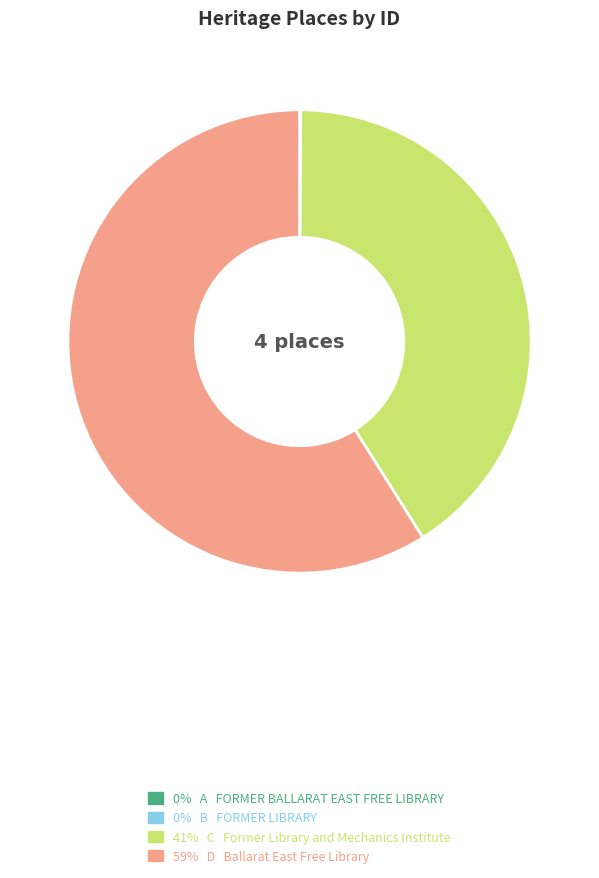

Does any single category account for the majority?

Yes